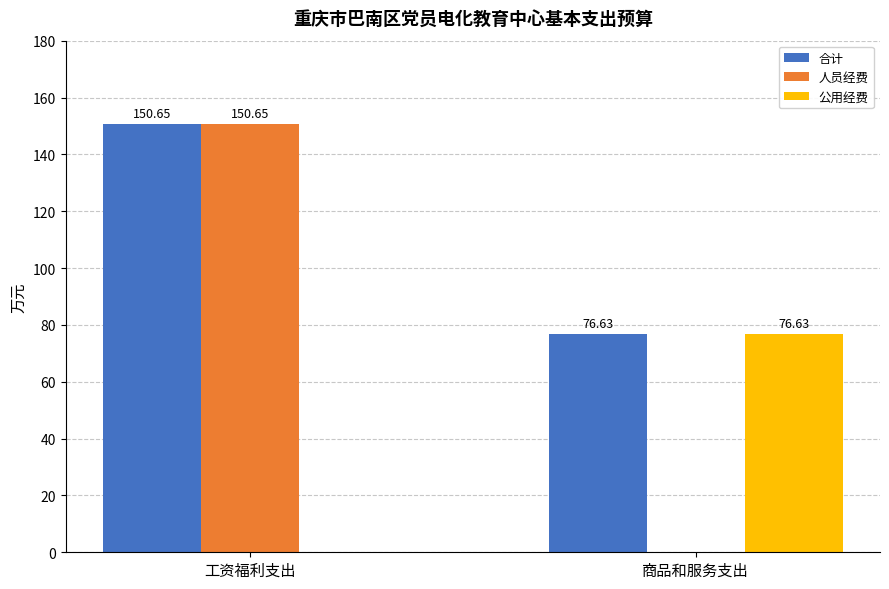

What is the average value of the 人员经费 series?

75.3